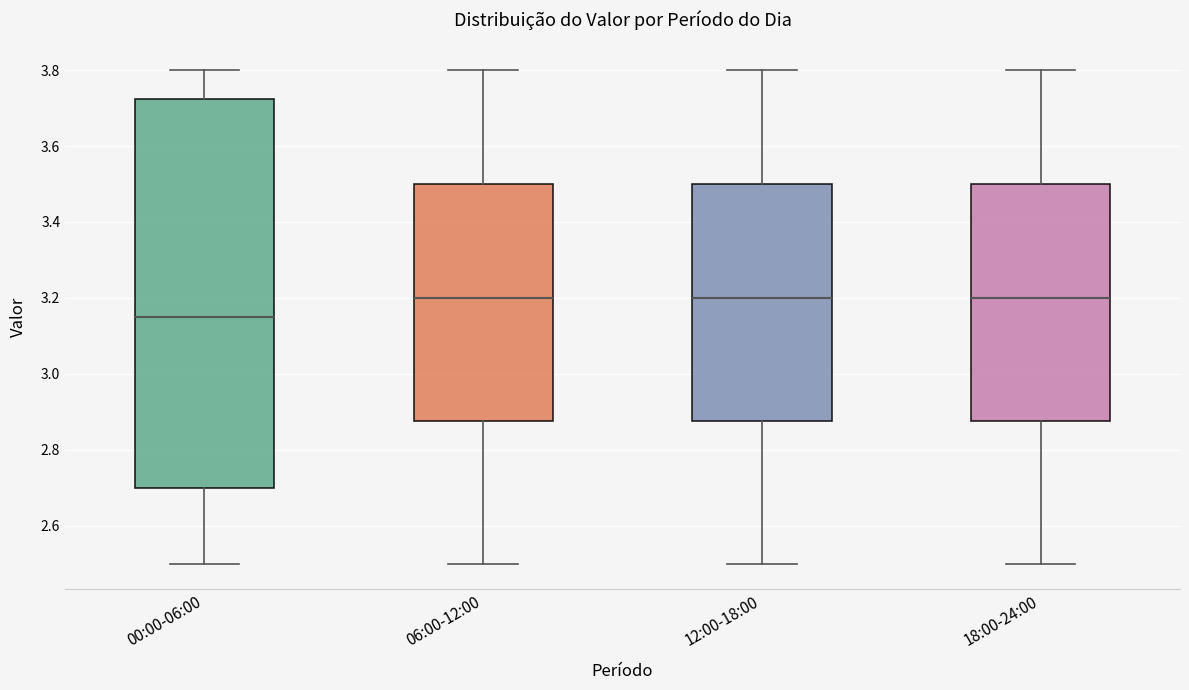

Reading left to right, read every box against the y-axis: the position of its median line, the range the box covers, and the ends of its whiskers. The values are not printed on the chart, so give them approximately, as read against the axis.

00:00-06:00: median 3.16, box 2.70 to 3.72, whiskers 2.50 to 3.80
06:00-12:00: median 3.20, box 2.88 to 3.50, whiskers 2.50 to 3.80
12:00-18:00: median 3.20, box 2.88 to 3.50, whiskers 2.50 to 3.80
18:00-24:00: median 3.20, box 2.88 to 3.50, whiskers 2.50 to 3.80